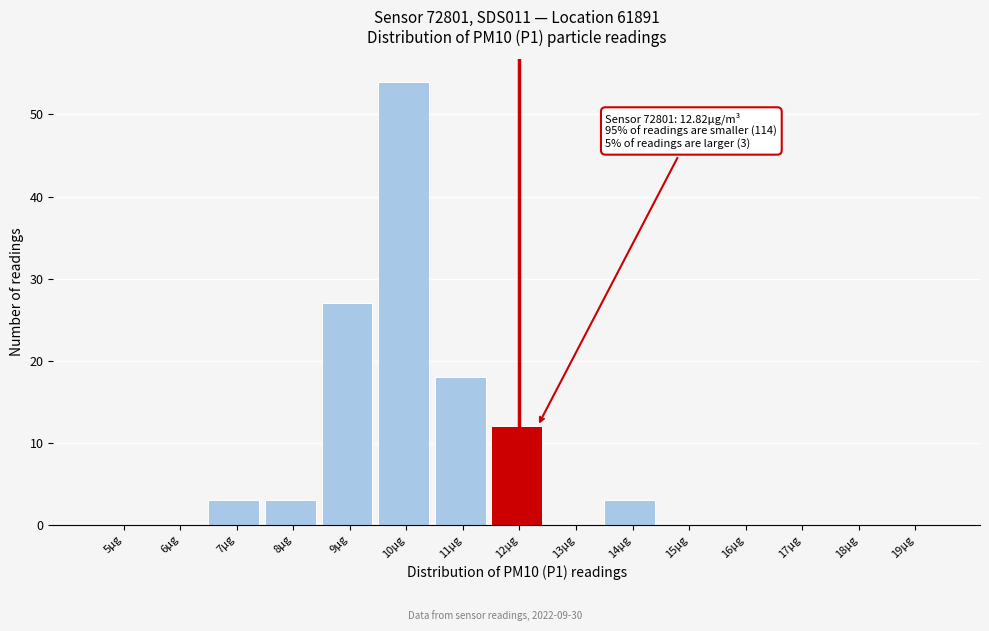

Reading right to left, transcribe all the data shown in this chart.

19μg=0	18μg=0	17μg=0	16μg=0	15μg=0	14μg=3	13μg=0	12μg=12	11μg=18	10μg=54	9μg=27	8μg=3	7μg=3	6μg=0	5μg=0